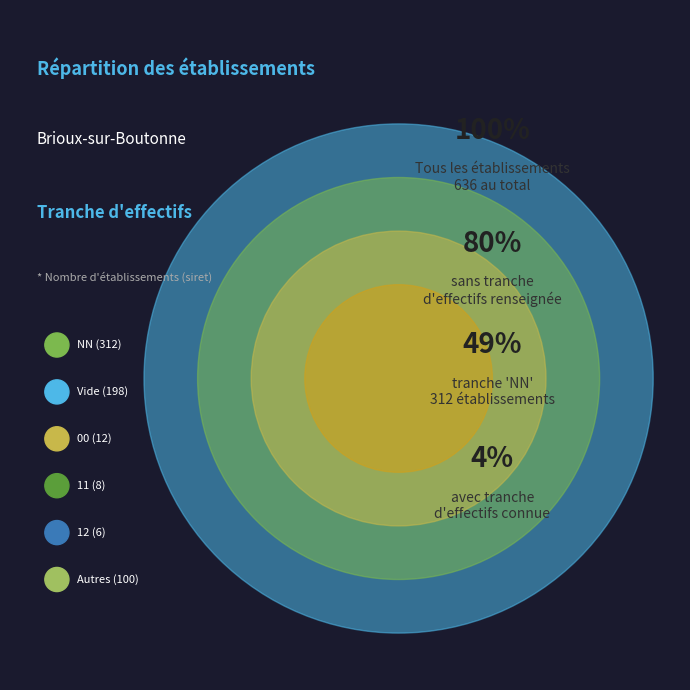

Is there a majority slice in this chart?

No